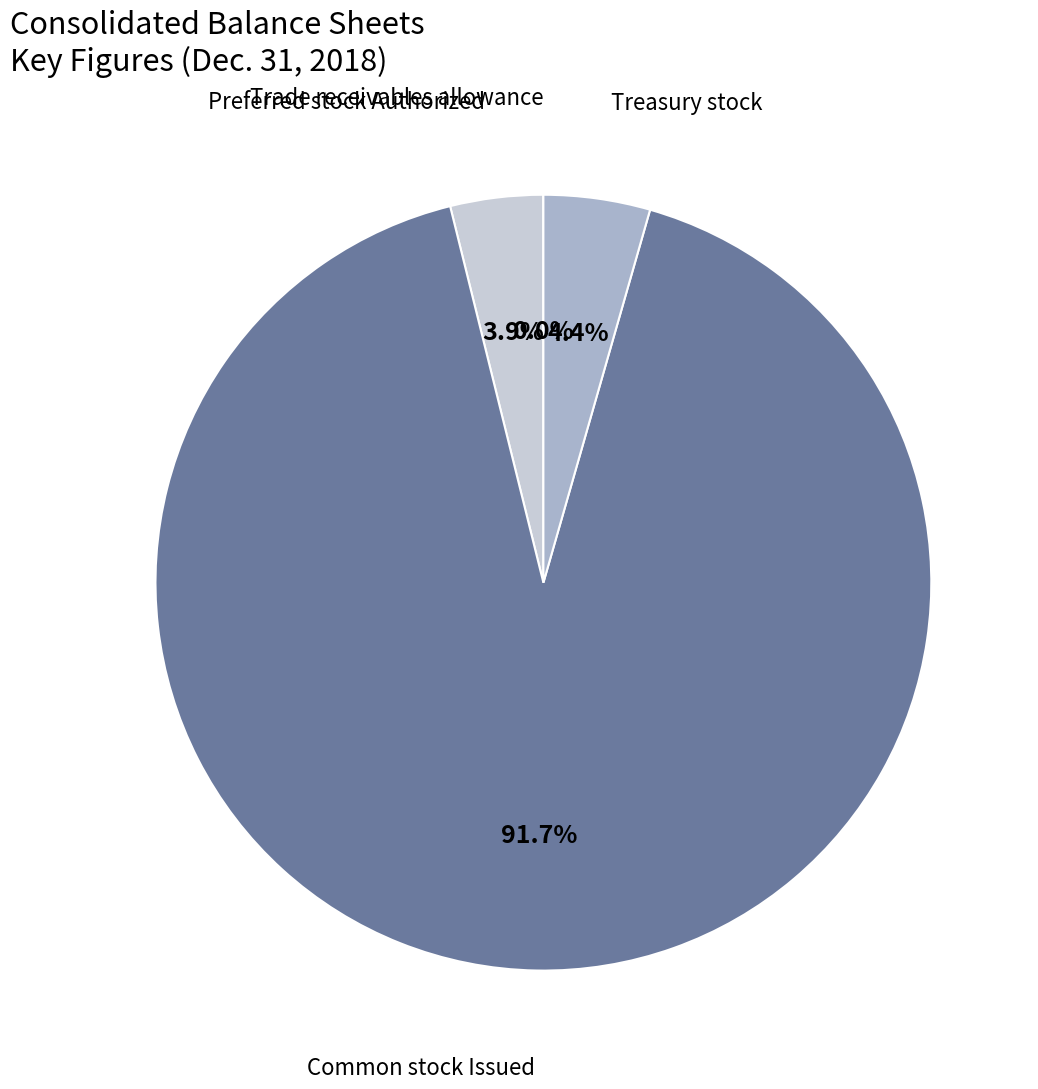

How many slices are in this pie chart?

4